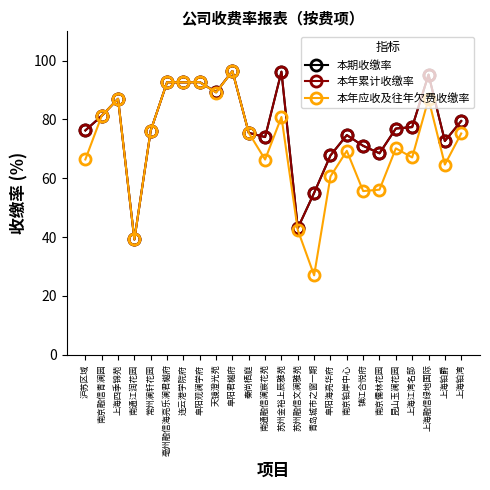

What is the difference between the highest and lowest values at 南京铂岸中心?

5.3